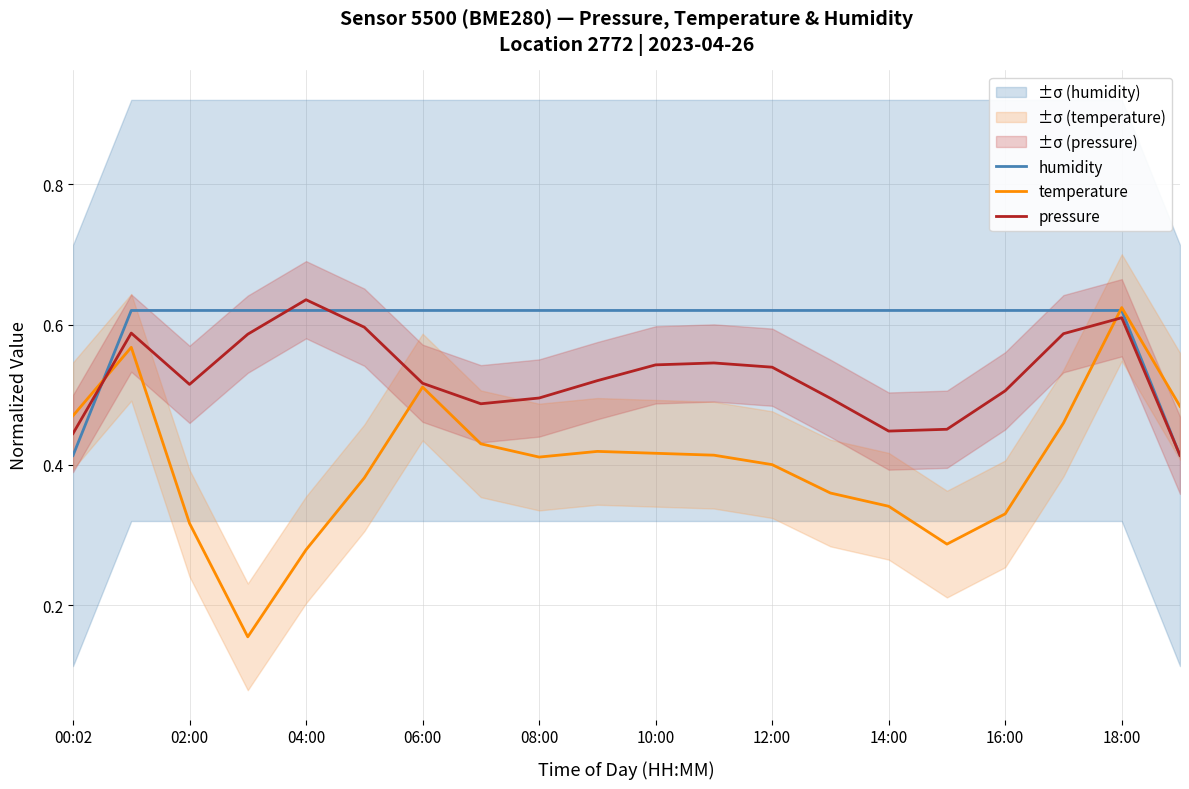

Count the number of data series in this chart.

3